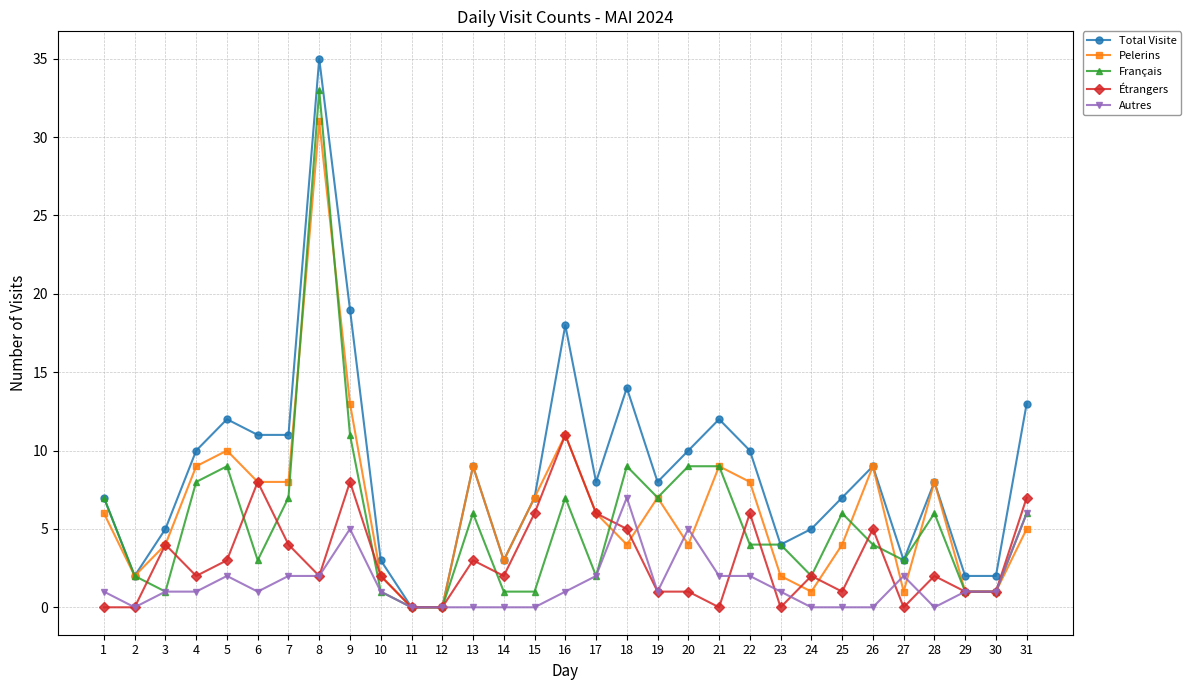

How many values in the Pelerins series are below 6?

15